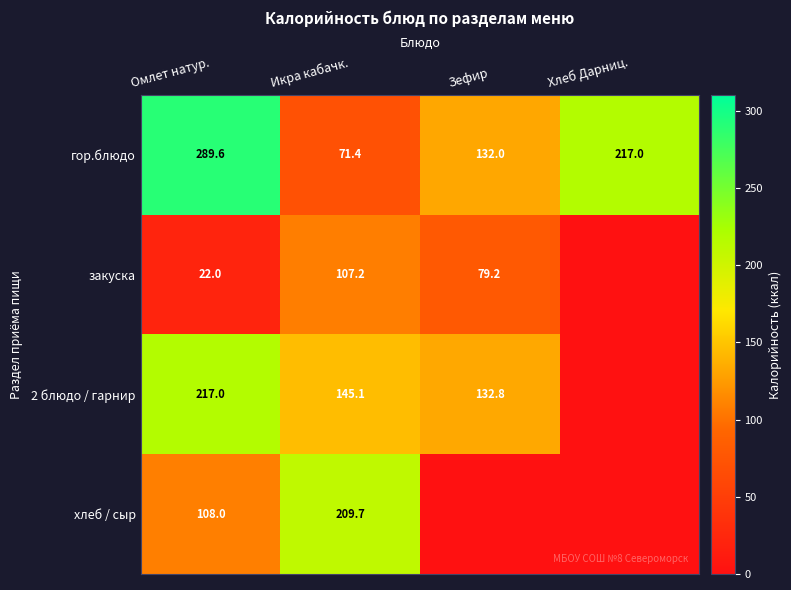

Is it true that гор.блюдо equals 39.1 at Зефир?

False